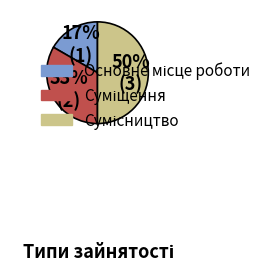

To the nearest percent, what is the difference between the largest and smallest slice percentages?

33%